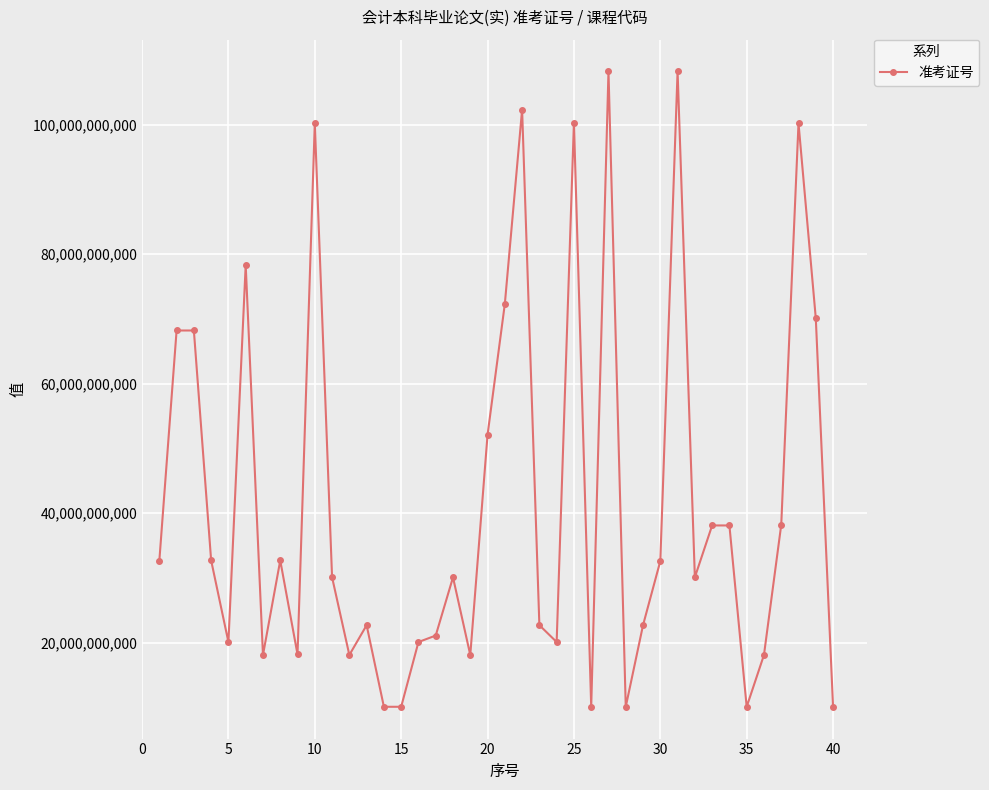

What is the difference between the maximum and minimum values?

98103899068